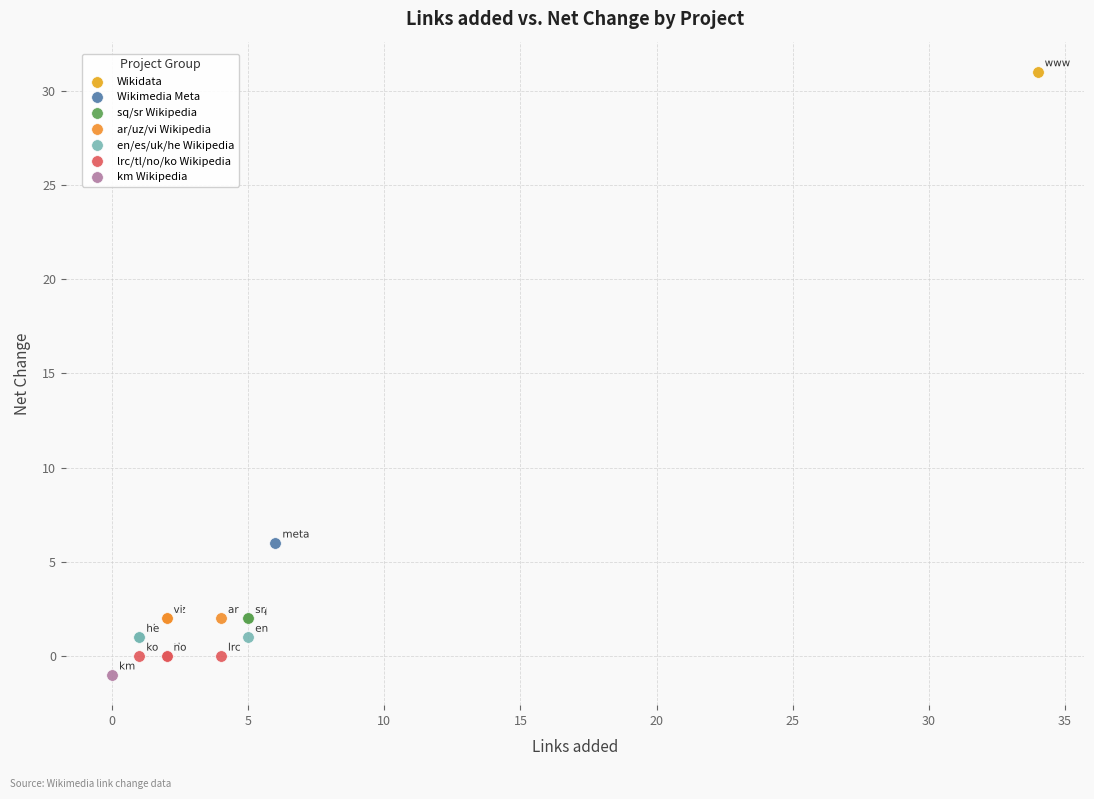

What are all the series names shown in the legend?

Wikidata, Wikimedia Meta, sq/sr Wikipedia, ar/uz/vi Wikipedia, en/es/uk/he Wikipedia, lrc/tl/no/ko Wikipedia, km Wikipedia